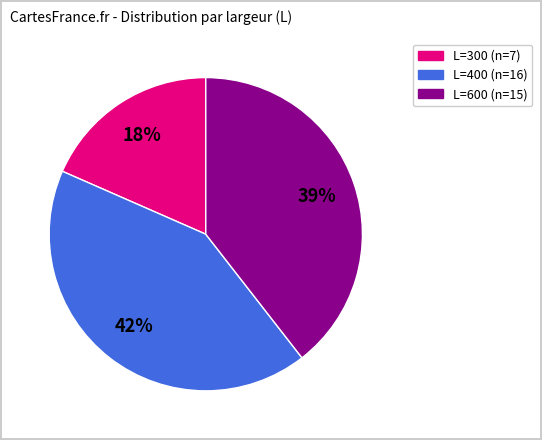

Does any single category account for the majority?

No